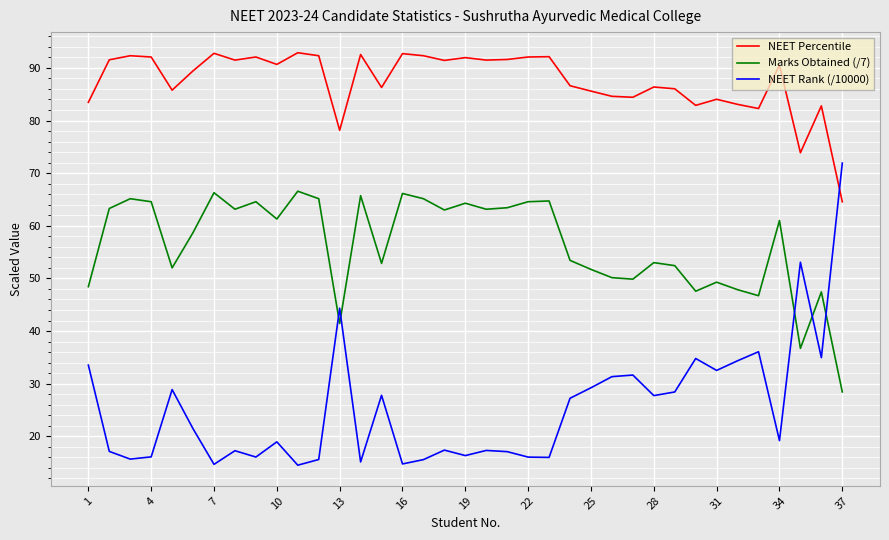

Which series has the largest total across all categories?

NEET Percentile